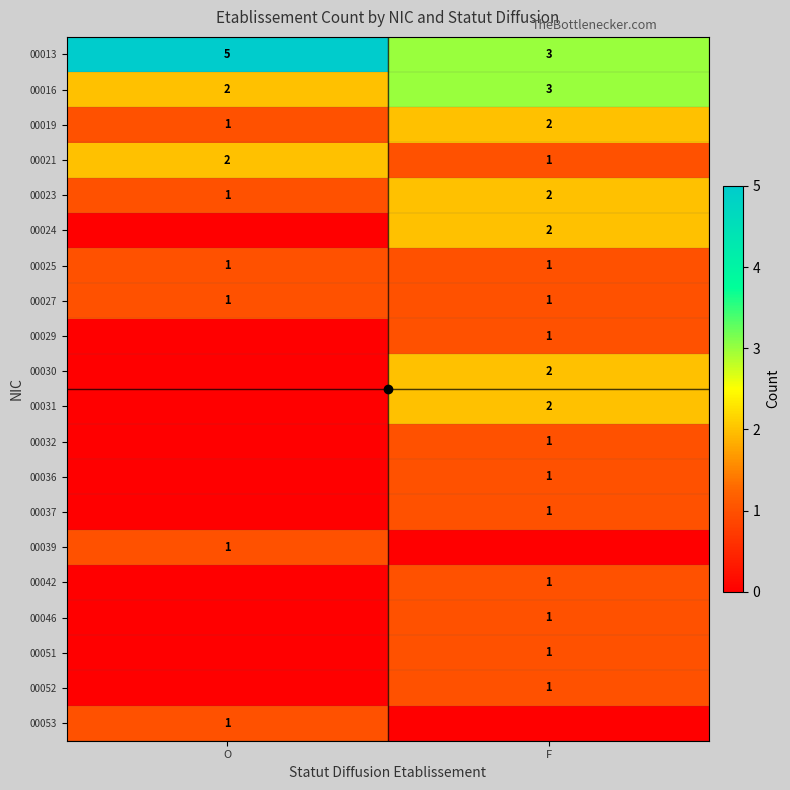

The 00016 series shows 2 at O. True or false?

True